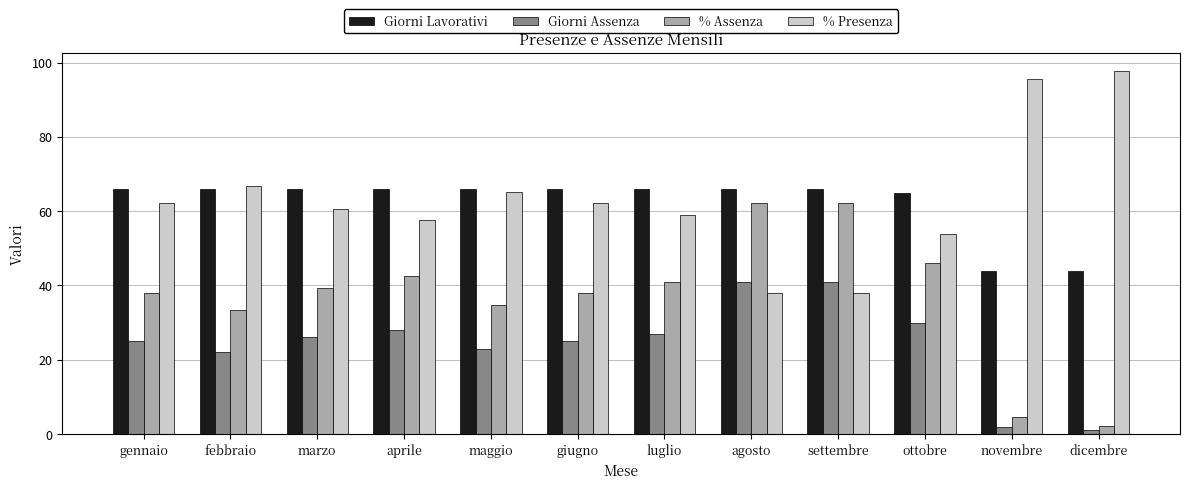

What is the minimum value for % Assenza?

2.3